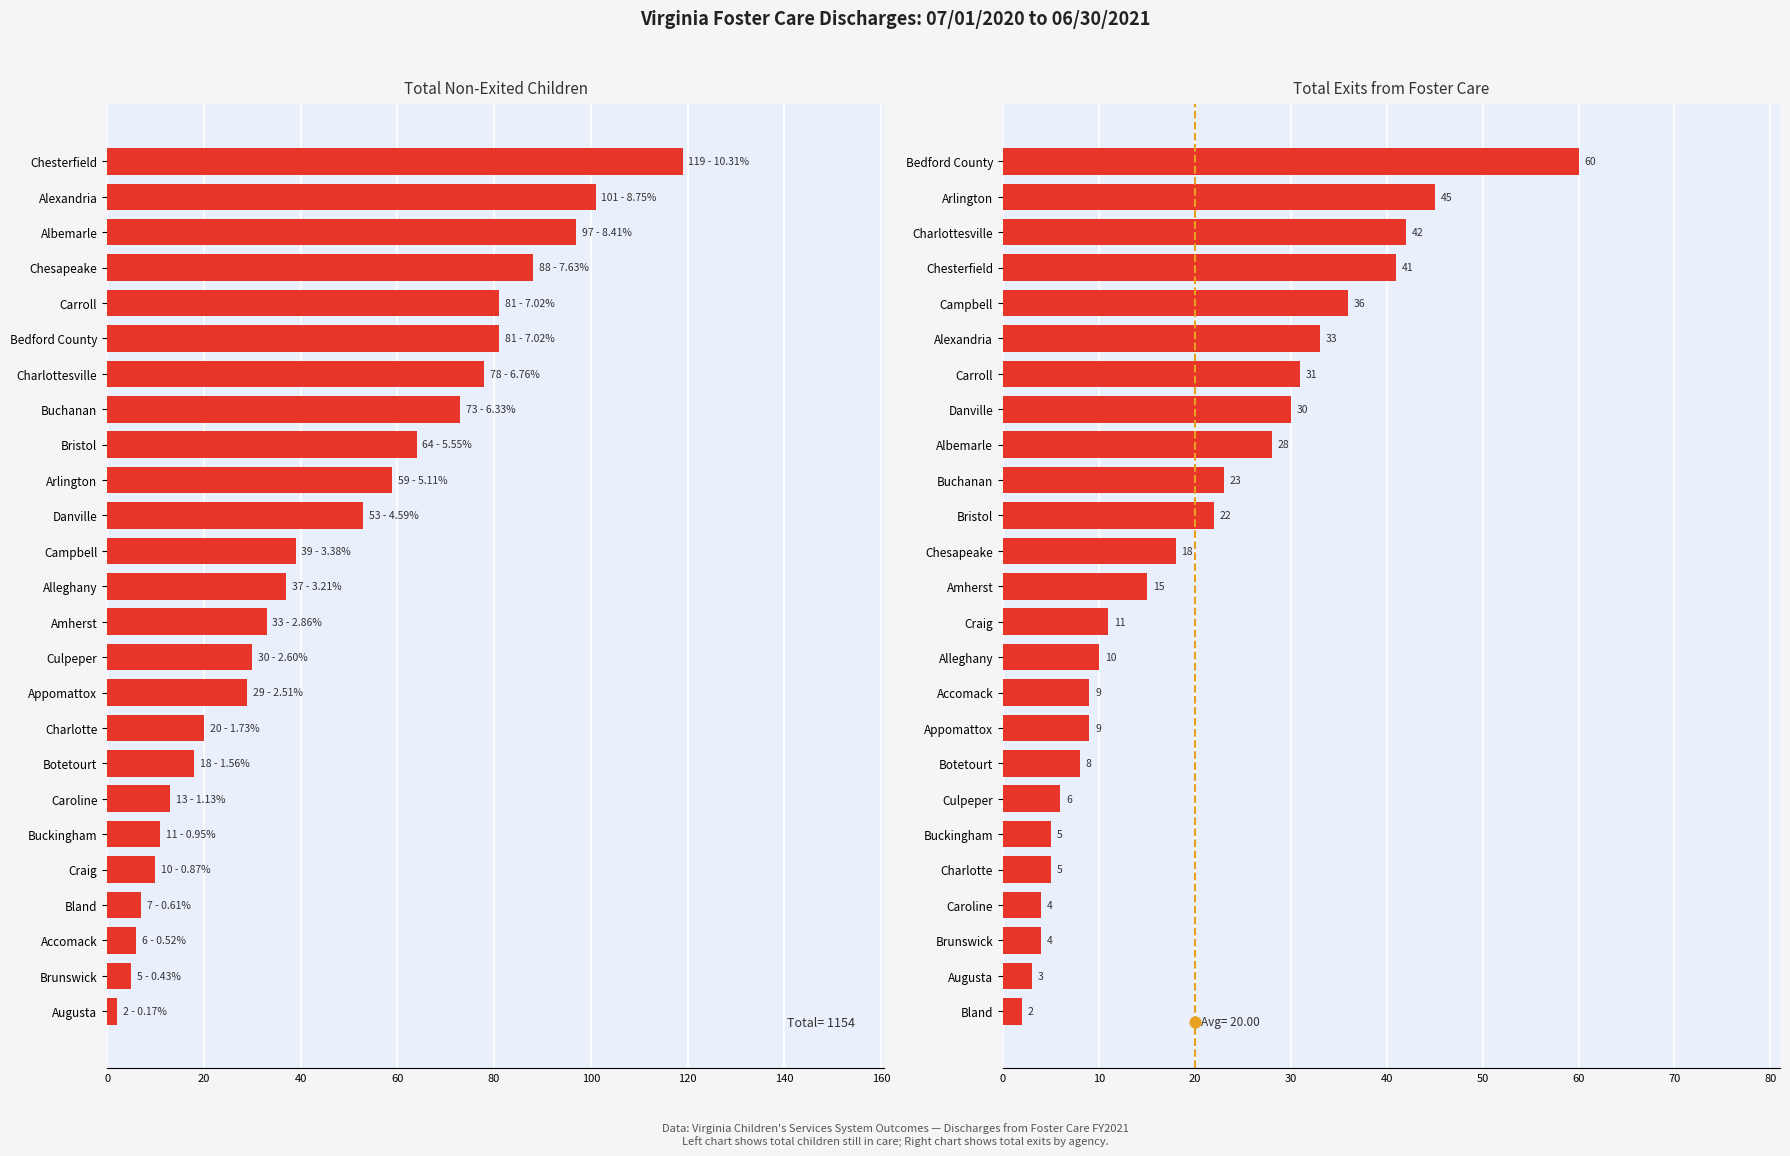

At how many categories does at least one series exceed 118?

1